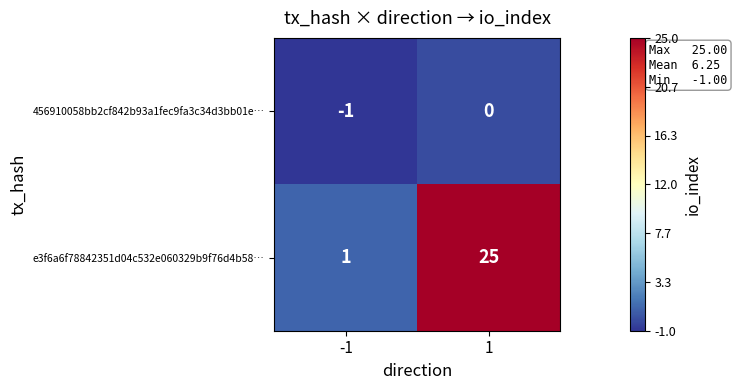

Is it true that 456910058bb2cf842b93a1fec9fa3c34d3bb01e… equals 0 at 1?

True